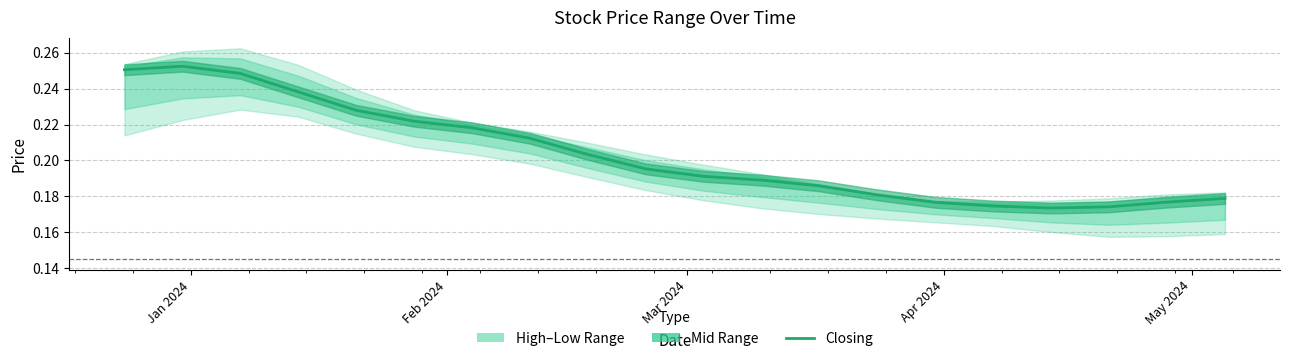

What is the difference between the second highest and minimum values?

0.1